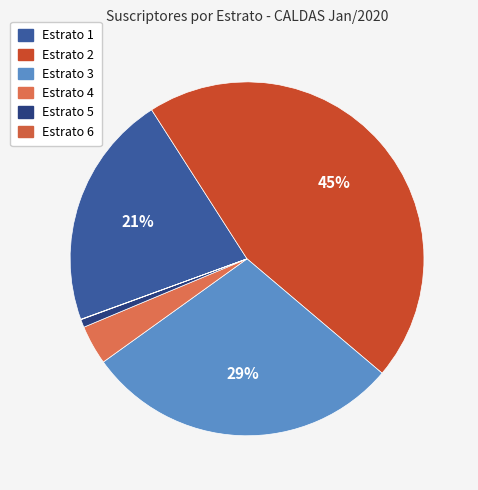

Which slice is the smallest?

Estrato 6